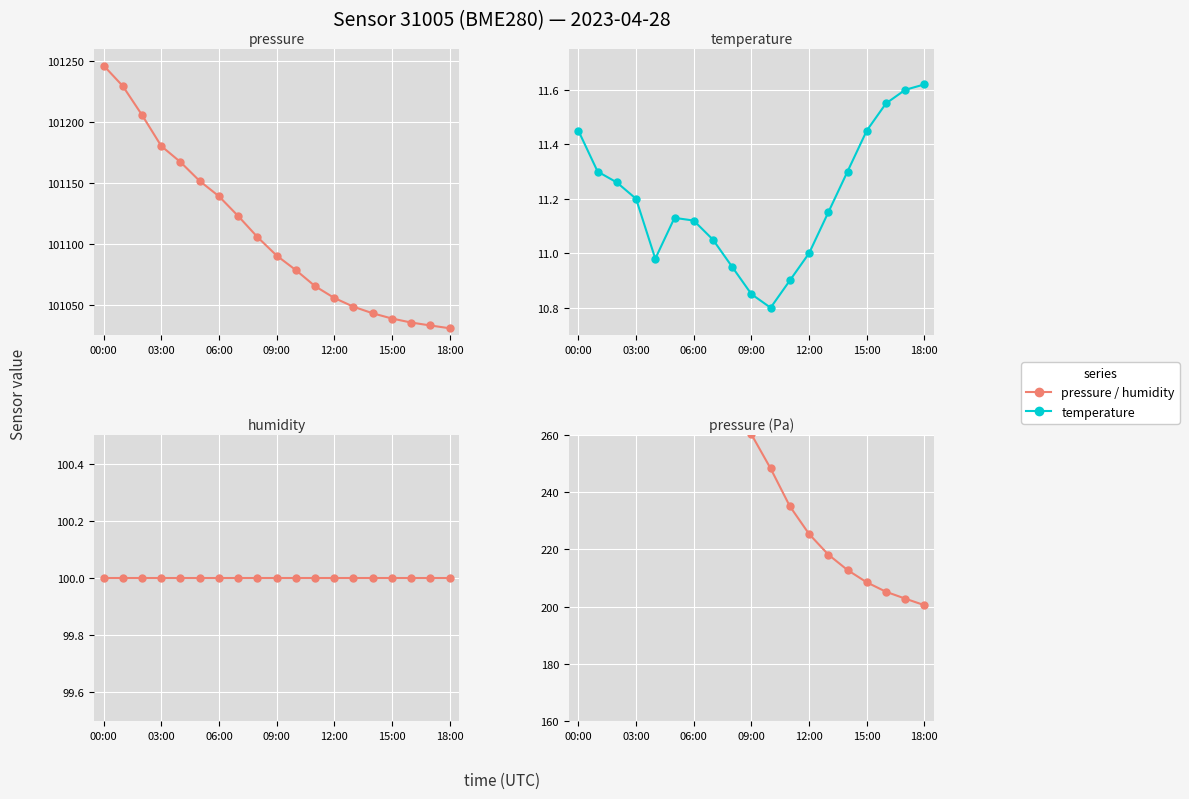

True or false: temperature and pressure (Pa) cross at least once.

False